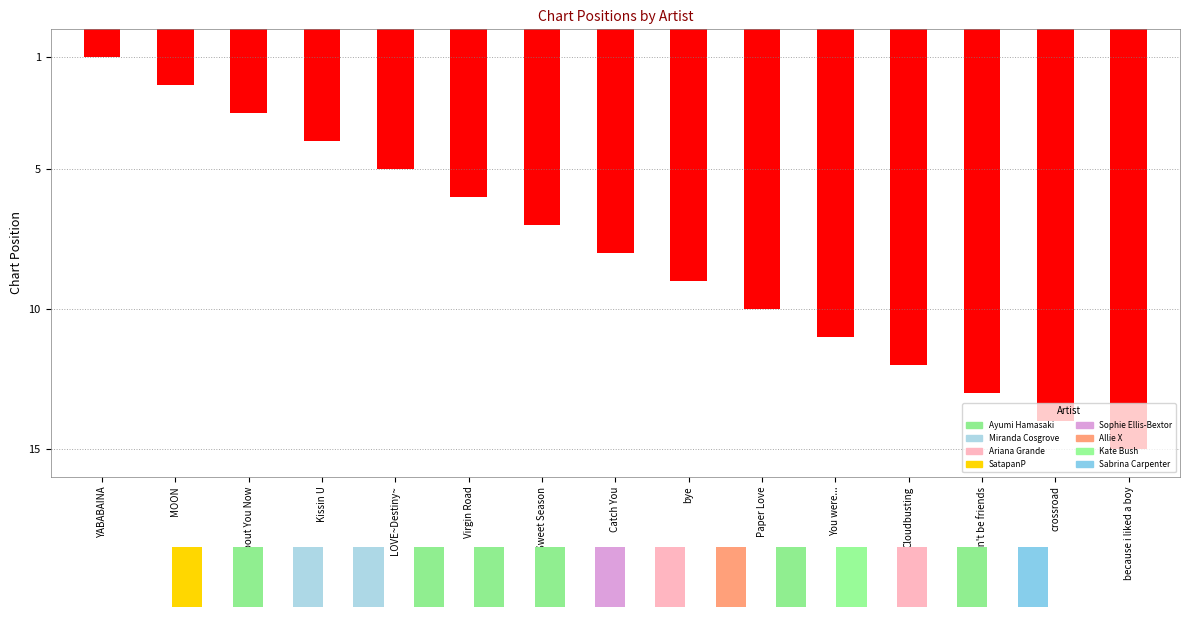

What is the ratio of the value at Kissin U to the value at because i liked a boy?

0.3